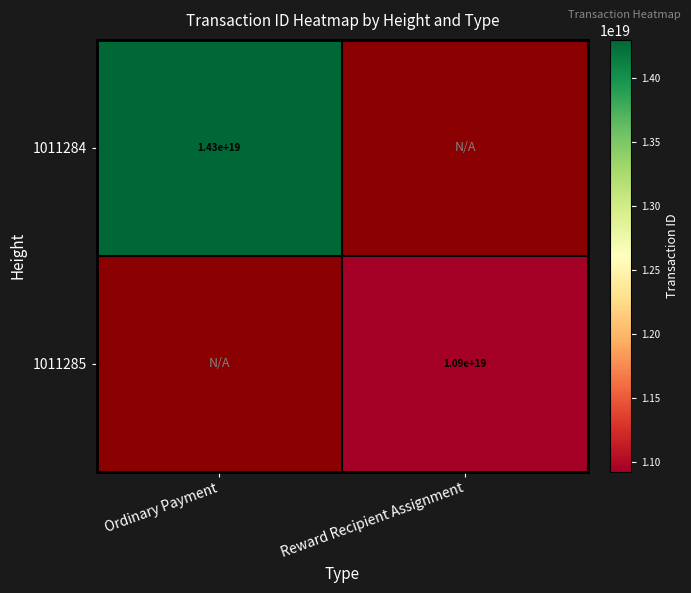

Count the number of categories in the chart.

2